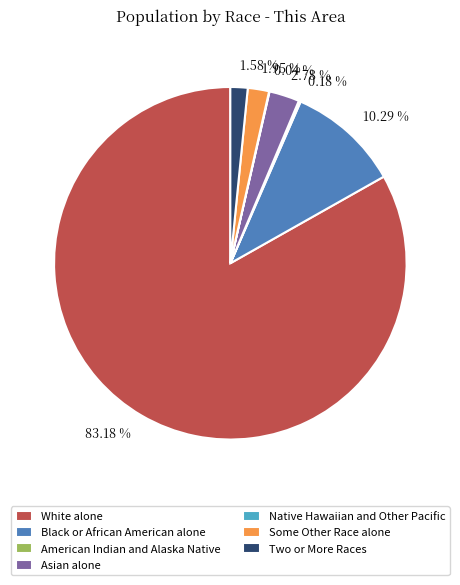

Does Asian alone account for over 50% of the chart?

No